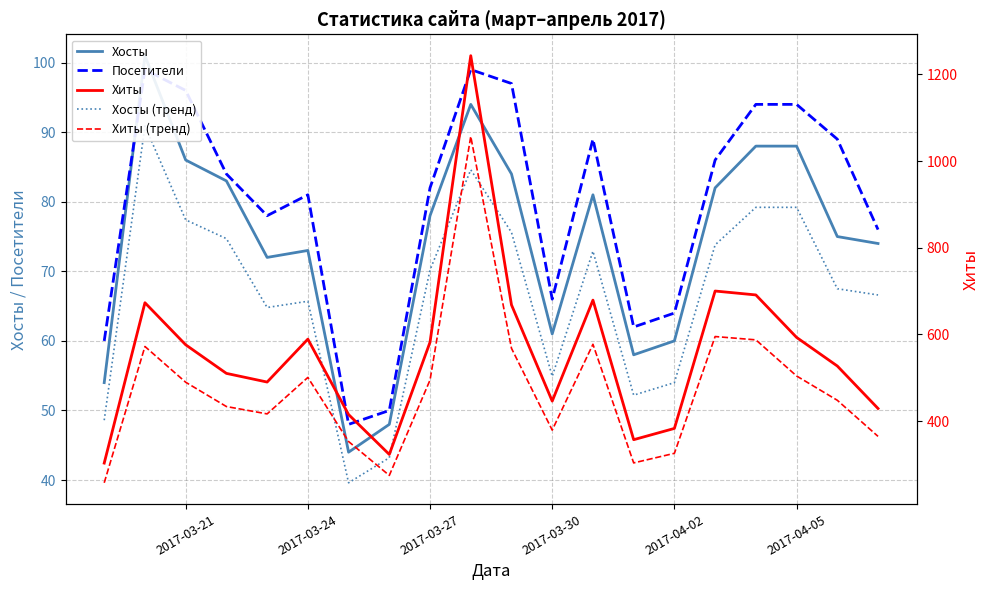

True or false: Хиты and Хиты (тренд) intersect in this chart.

False